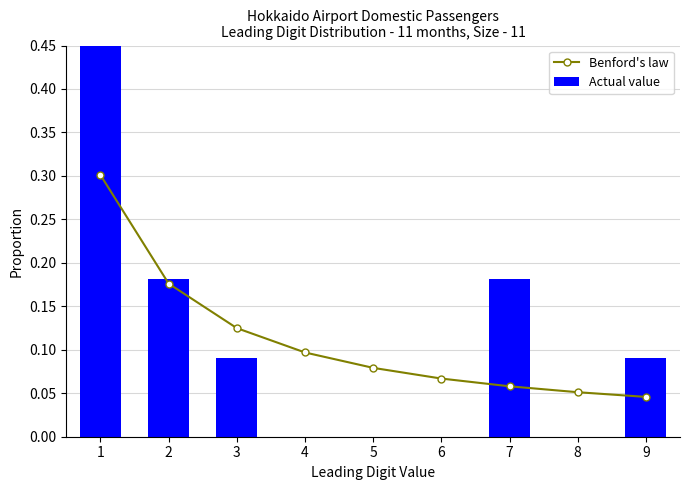

Where is Actual value nearest to the value 0?

4